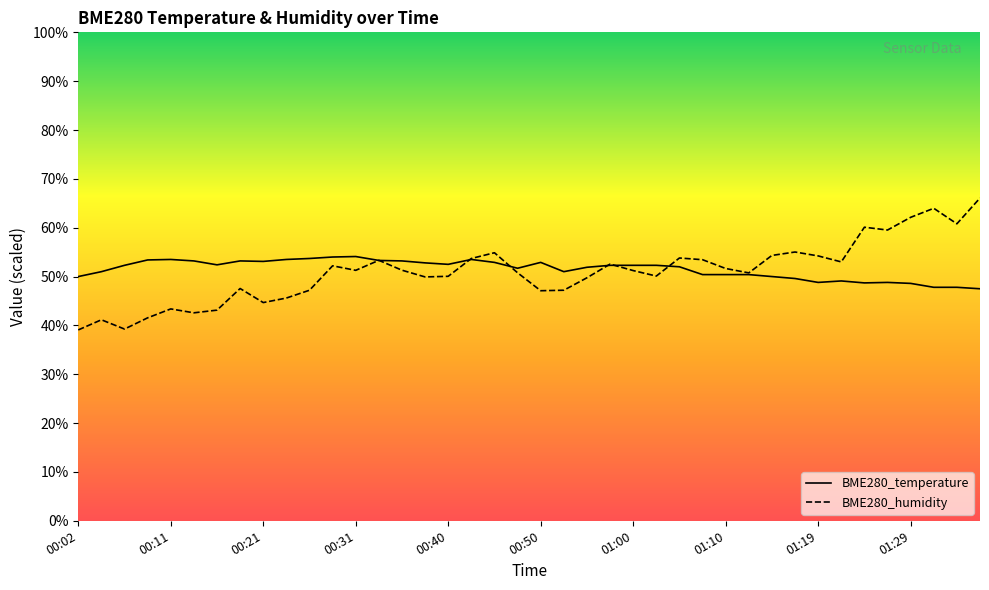

Is this an area chart (filled region under the line)?

No